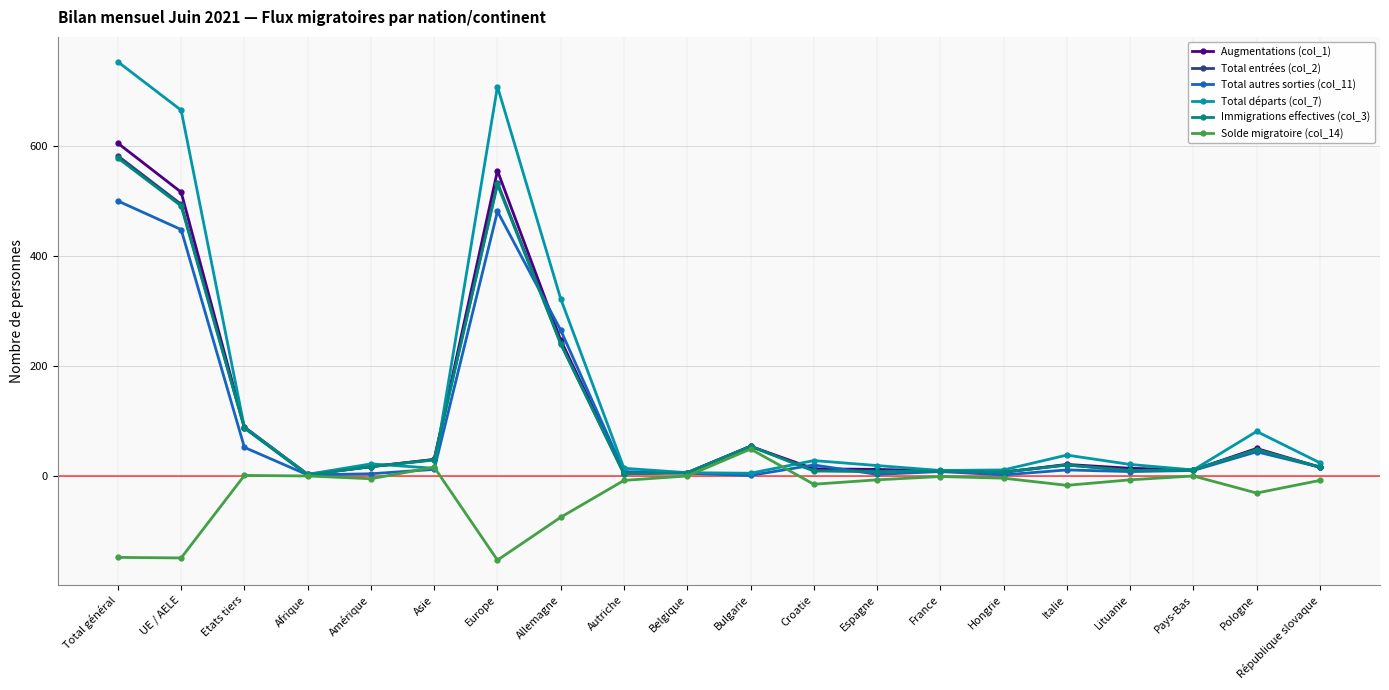

Which series has the largest range (max minus min)?

Total départs (col_7)